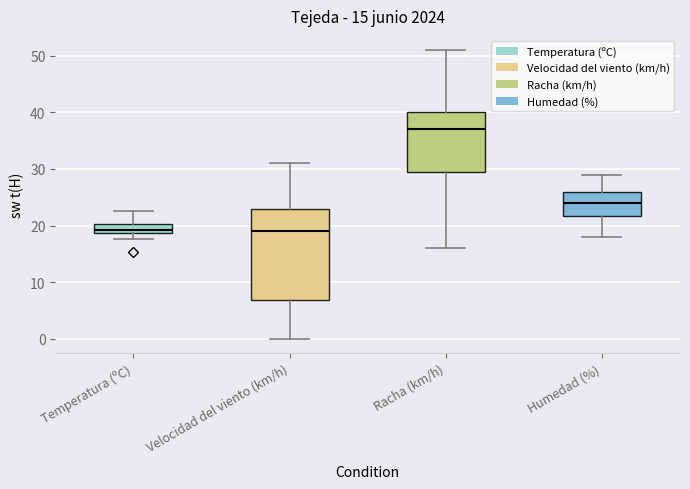

Which box has the highest median line?

Racha (km/h)